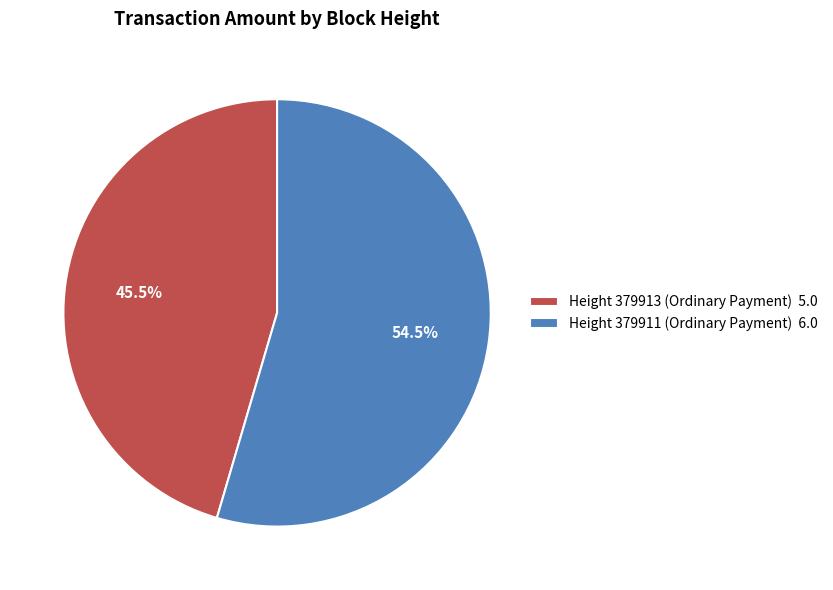

How many segments does this pie chart have?

2